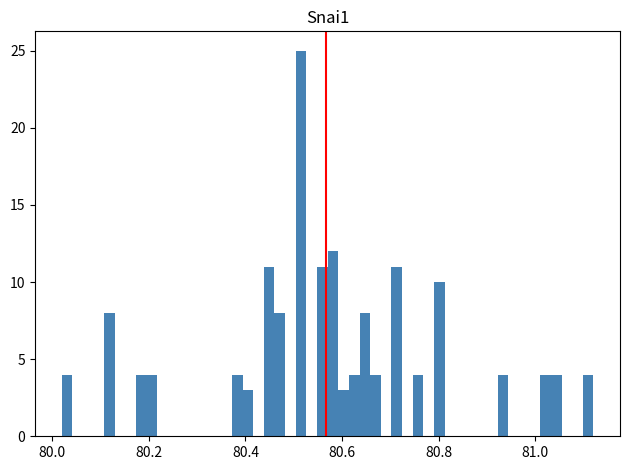

Around what value on the x-axis is the tallest bar? Give the approximate position of its centre, as read against the axis.

80.52